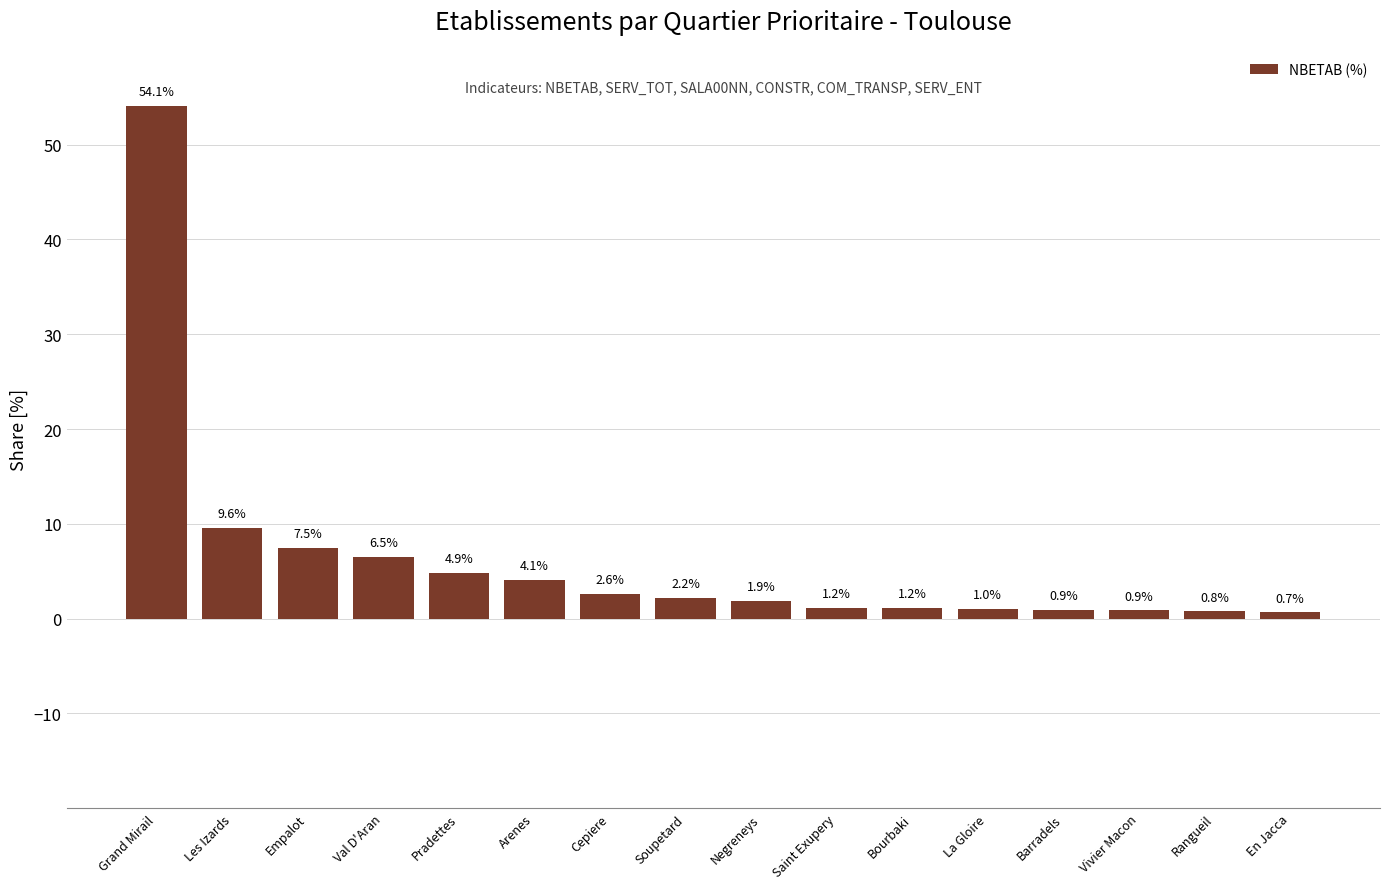

What is the difference between the values at Negreneys and Empalot?

5.6